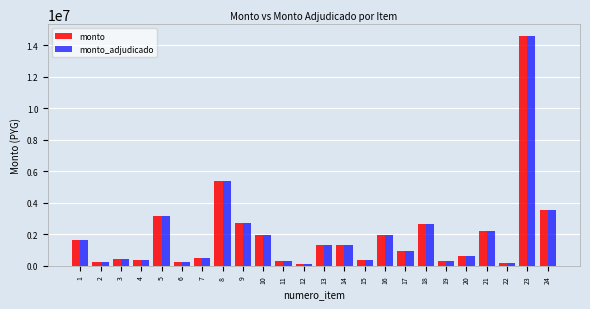

What is the average value of the monto series?

1957348